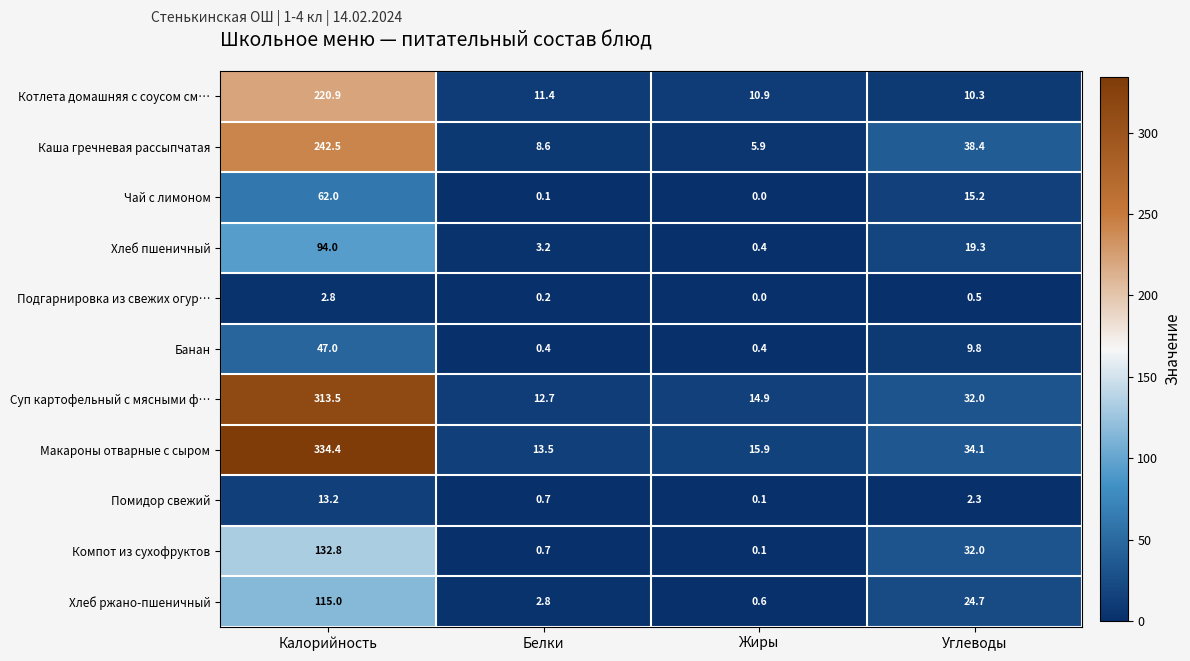

Which series changed the most between Белки and Жиры?

Хлеб пшеничный